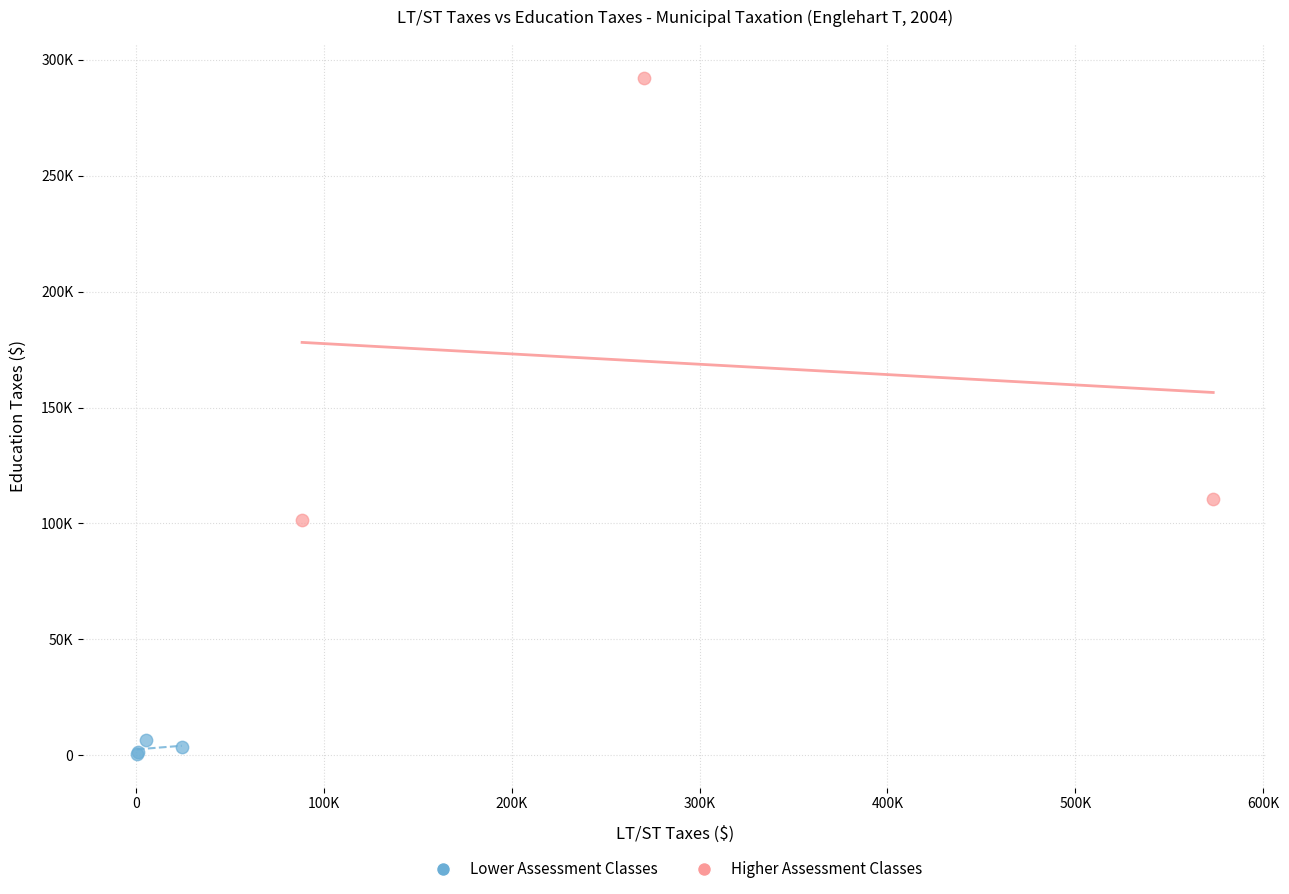

What are all the series names shown in the legend?

Lower Assessment Classes, Higher Assessment Classes